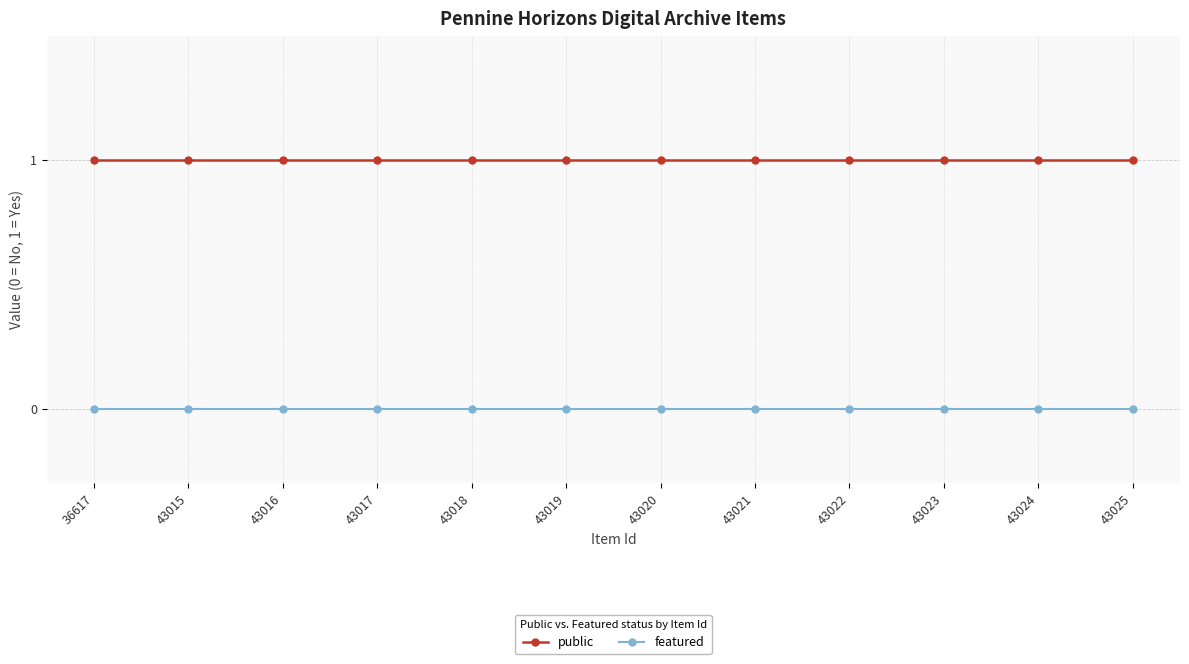

True or false: featured and public intersect in this chart.

False